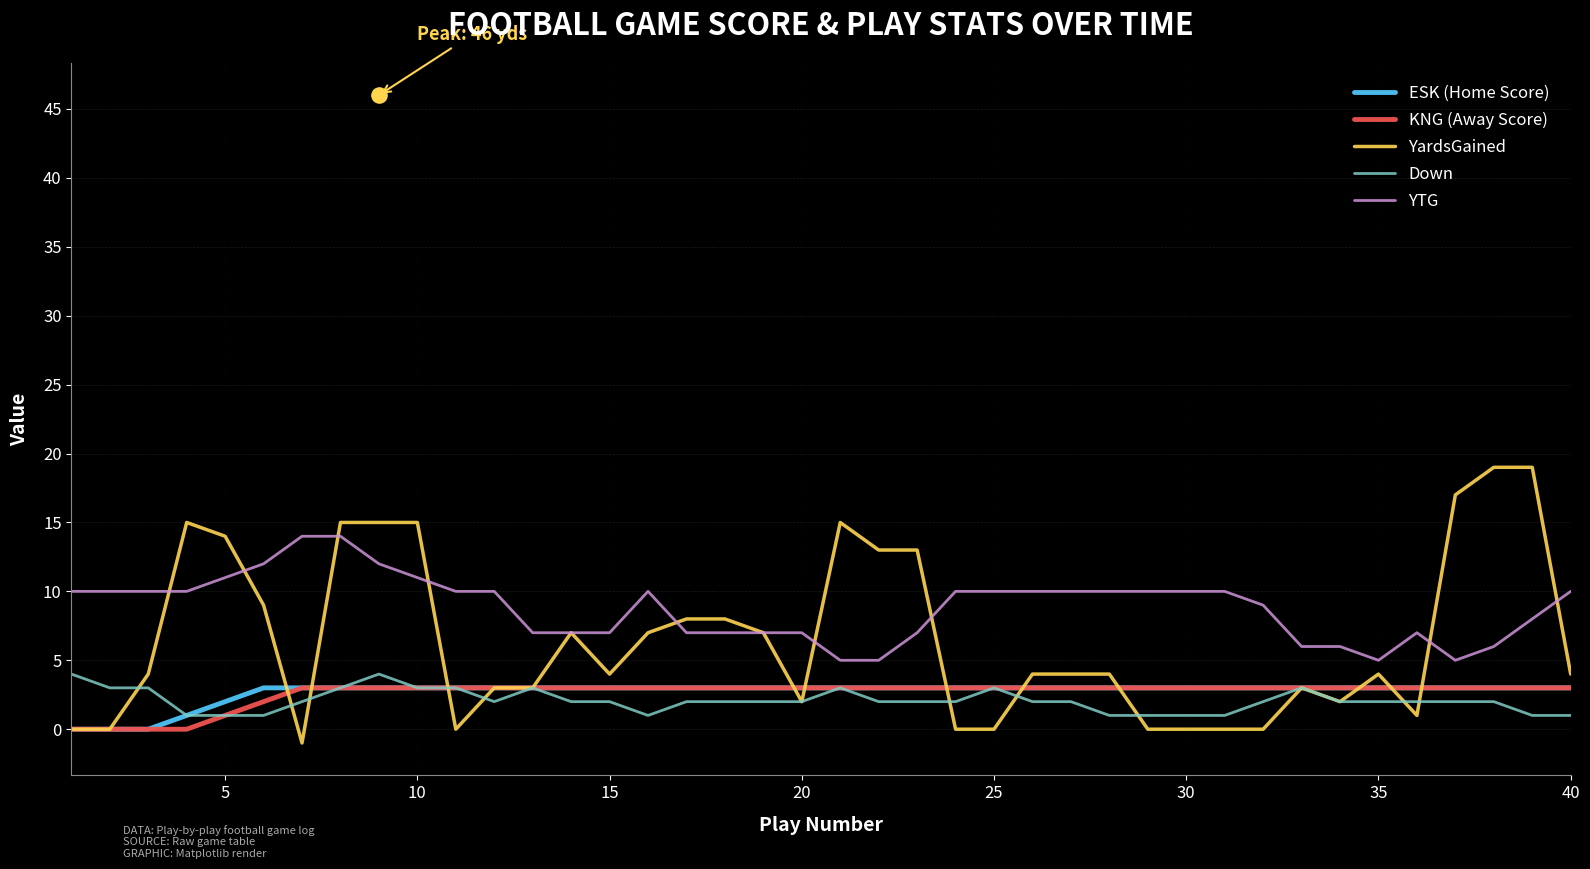

Which series has the widest spread of Y values?

YardsGained